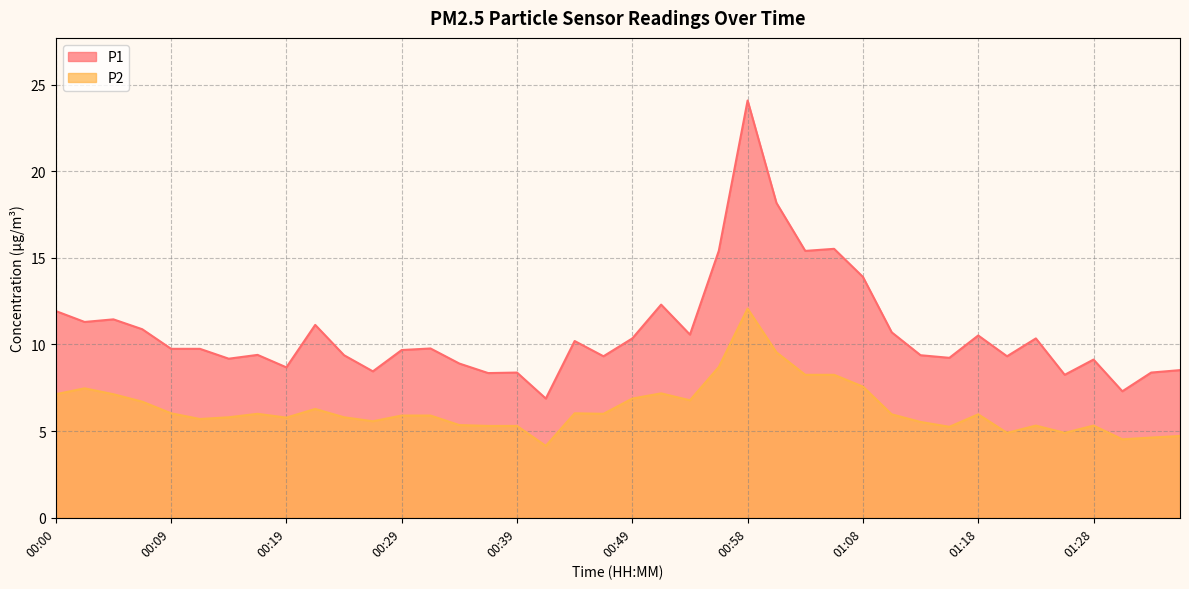

Rank the series at 01:03 from lowest to highest value.

P2, P1